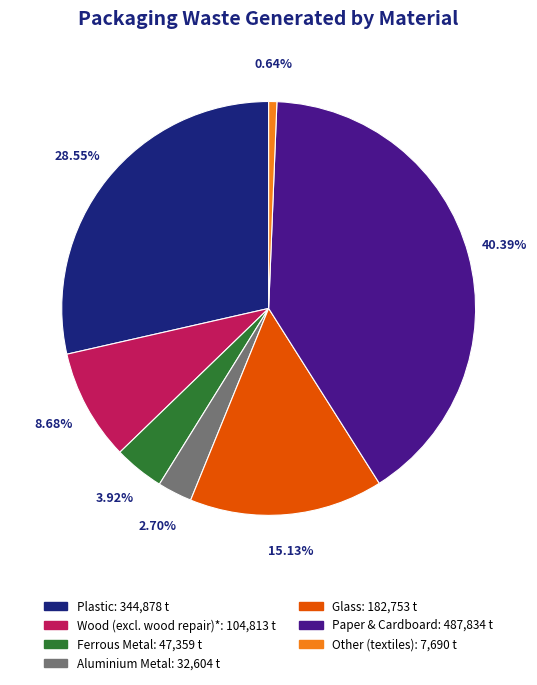

Rank the categories by value from lowest to highest.

Other (textiles), Aluminium Metal, Ferrous Metal, Wood (excl. wood repair)*, Glass, Plastic, Paper & Cardboard